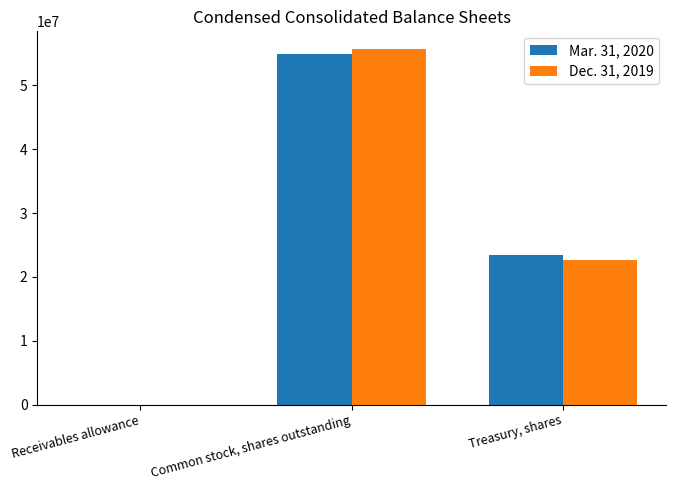

What is the sum of all Mar. 31, 2020 values?

78400007.9